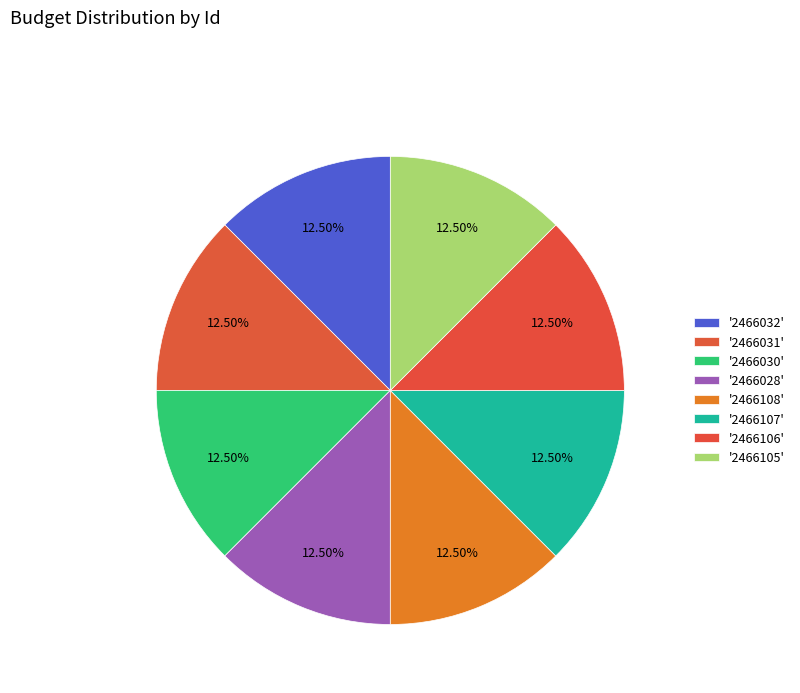

Count the number of slices in the pie.

8